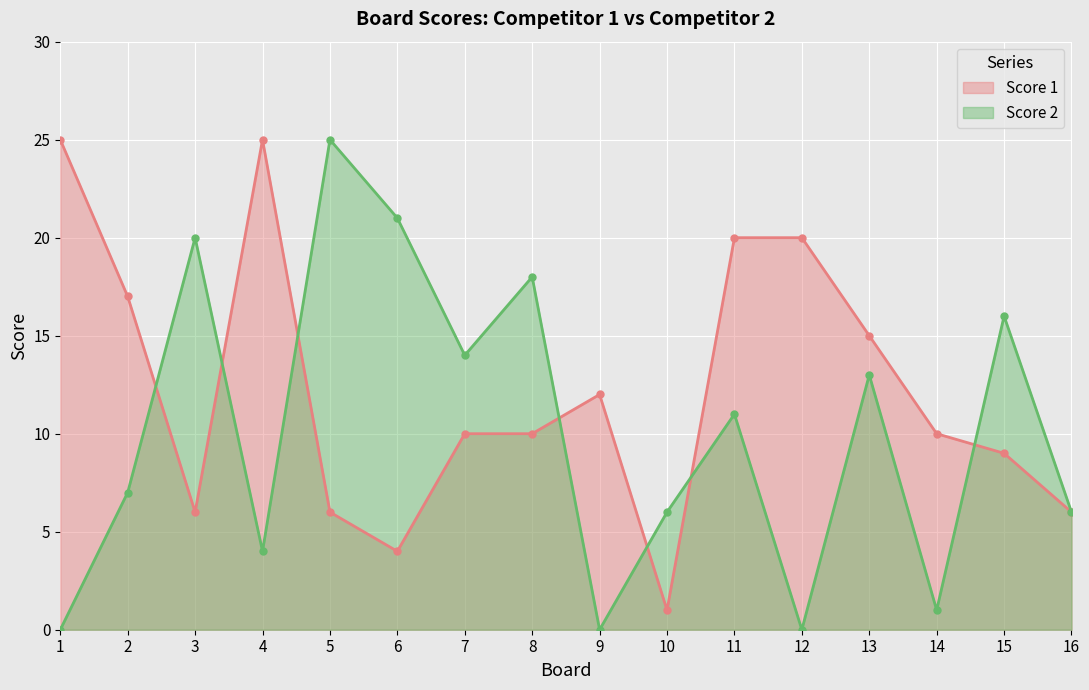

Rank the categories by Score 2 value from highest to lowest.

5, 6, 3, 8, 15, 7, 13, 11, 2, 10, 16, 4, 14, 1, 9, 12